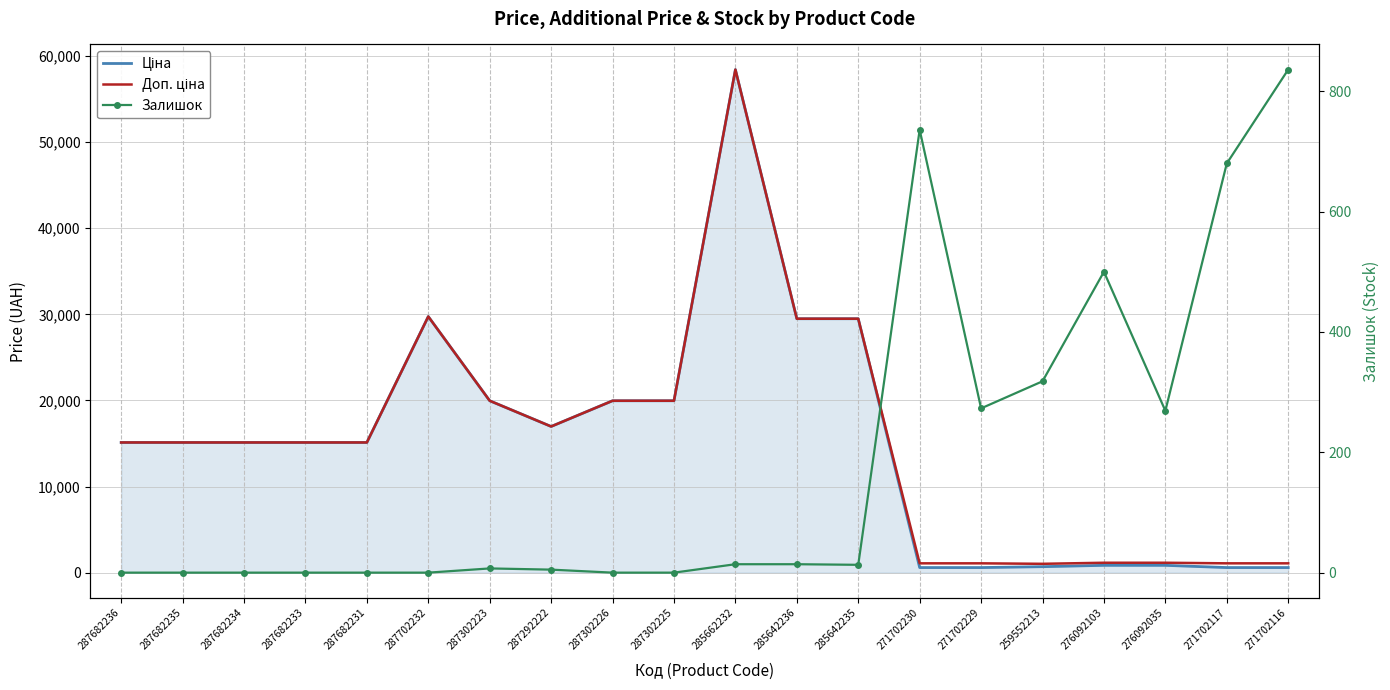

Which series has the largest total across all categories?

Доп. ціна